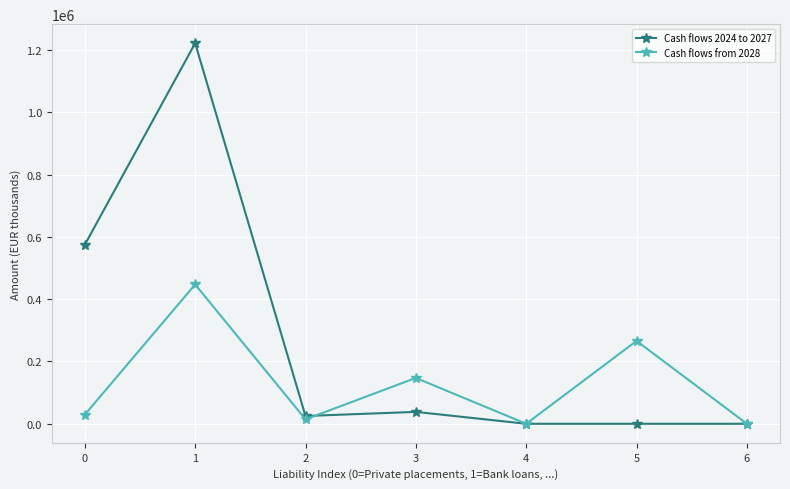

What is the difference between the second highest and minimum values in the Cash flows 2024 to 2027 series?

574811